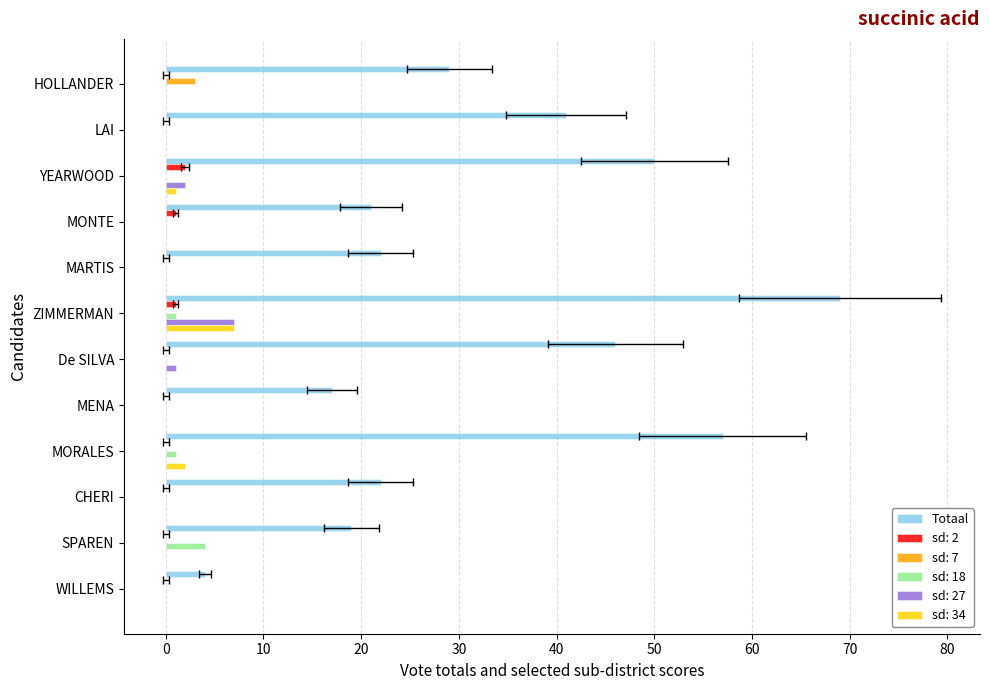

The value at ZIMMERMAN is 69. True or false?

True